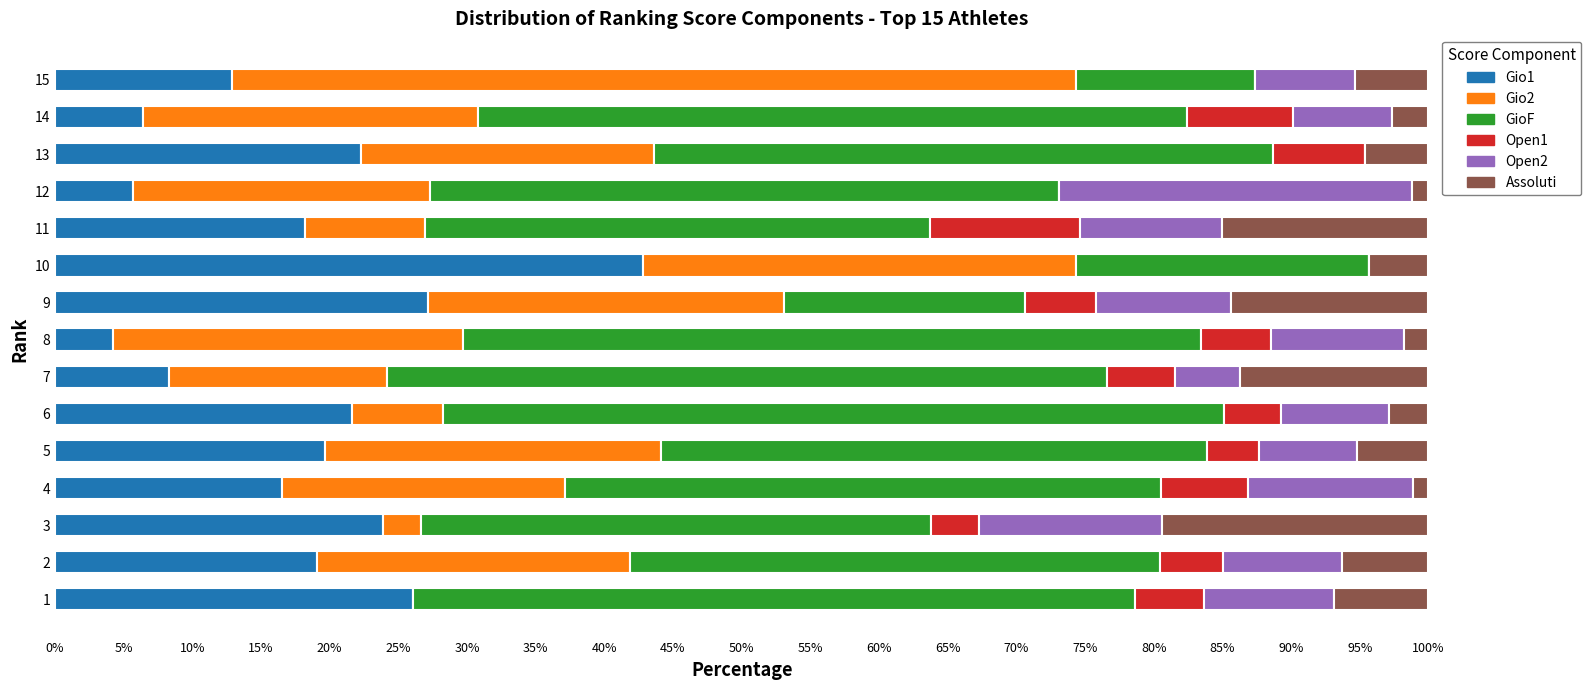

What is the total value across all series at 11?

100.0